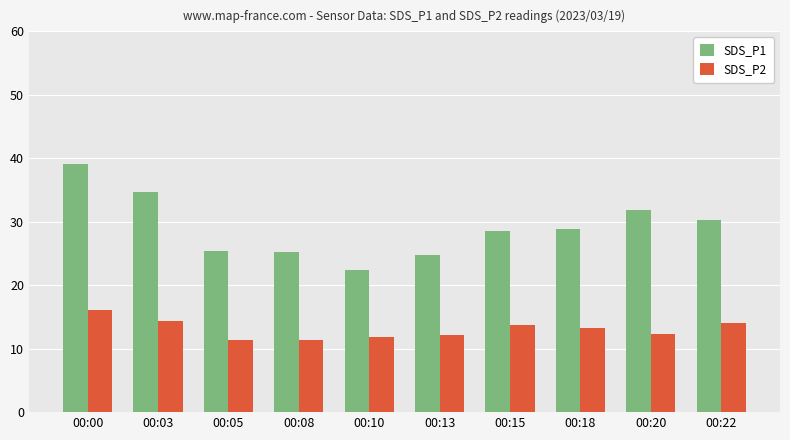

What is the difference between the second highest and minimum values in the SDS_P1 series?

12.3